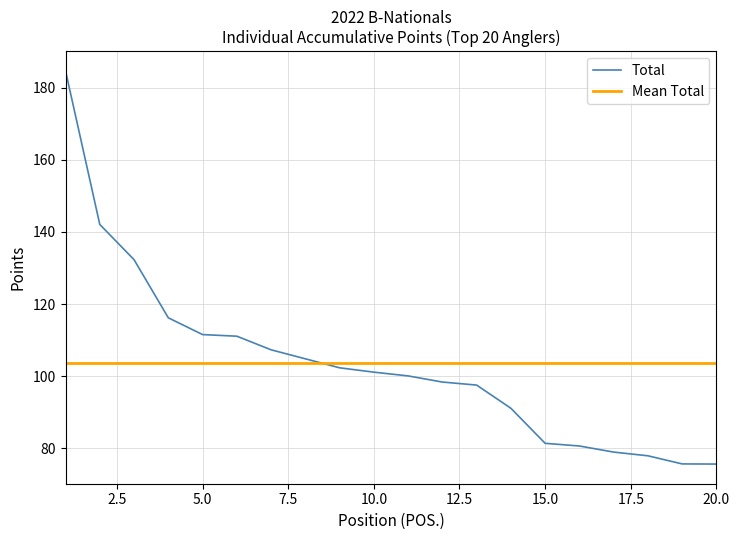

Which series has the widest spread of values?

Total